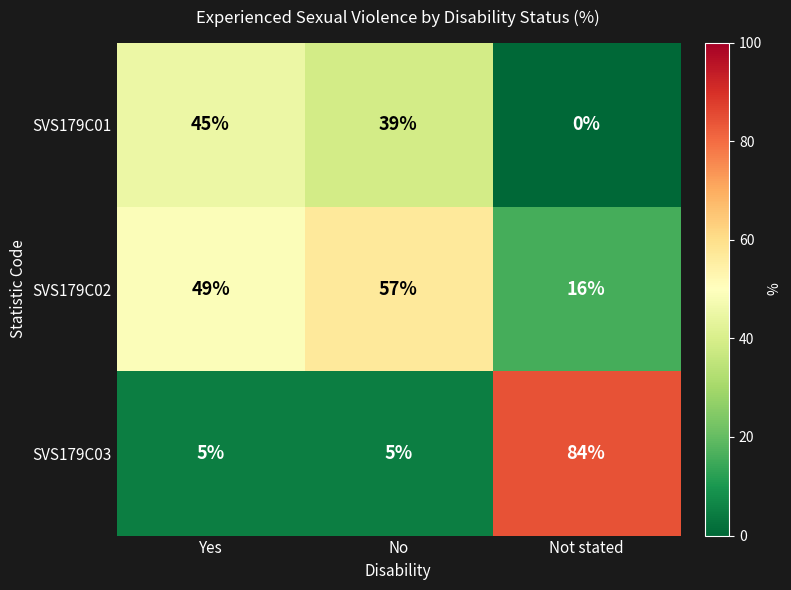

Between Yes and No, which series saw the biggest shift?

SVS179C02